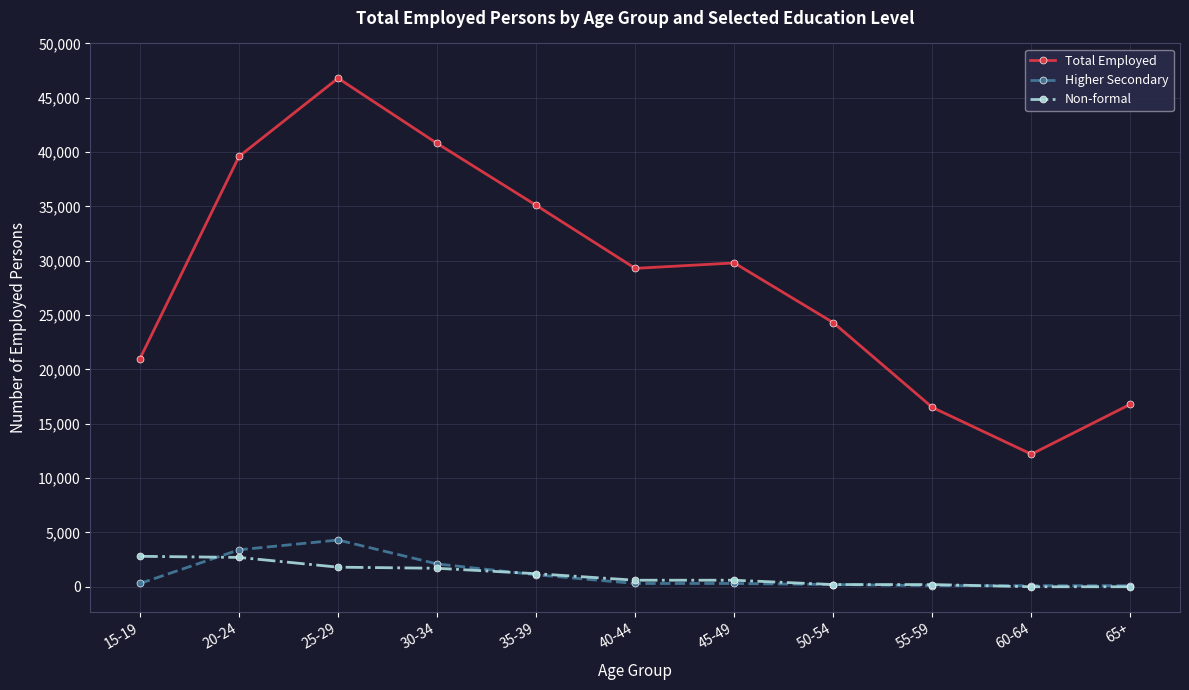

The Total Employed series shows 29800 at 45-49. True or false?

True